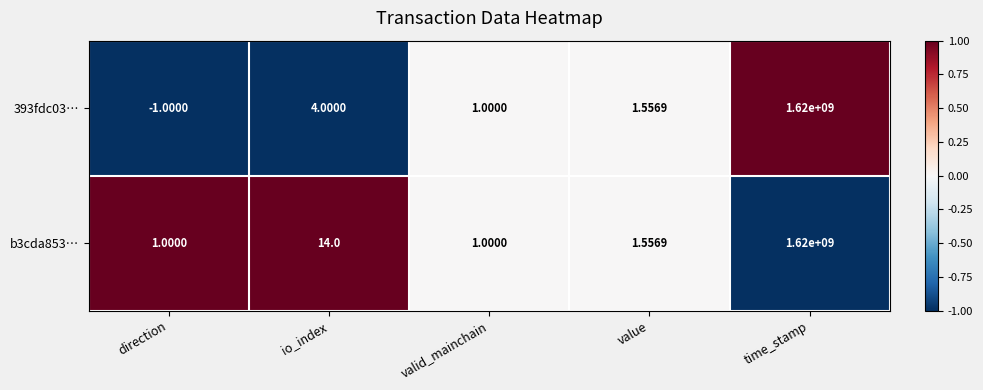

Which label corresponds to the largest value in the chart?

time_stamp